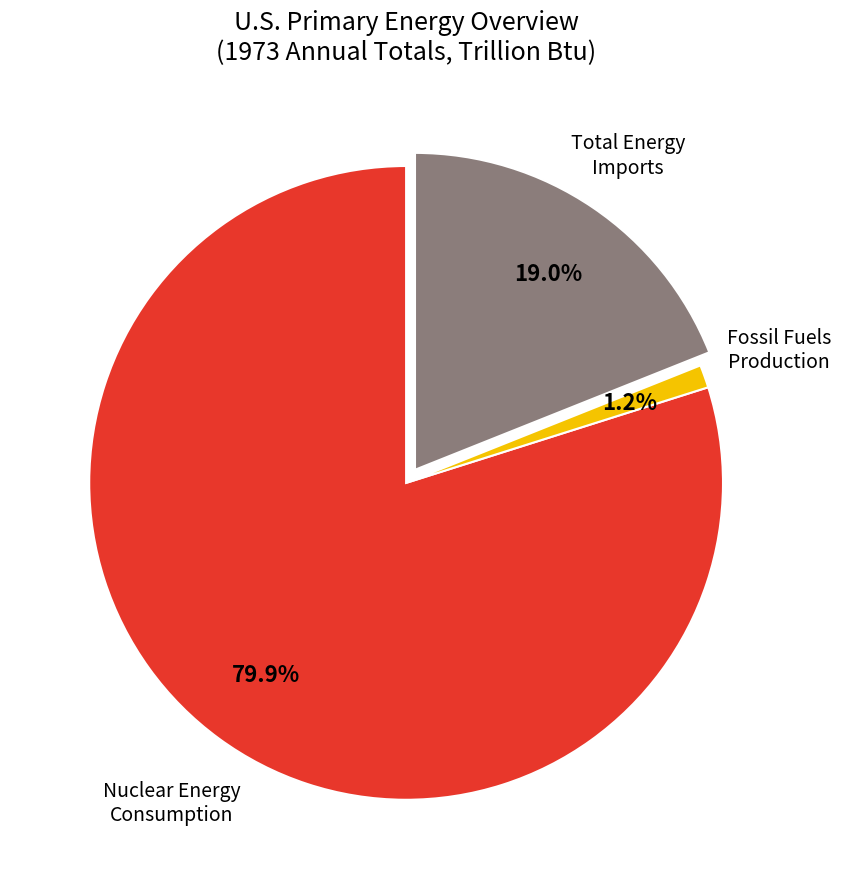

Is there any slice that represents more than half of the pie?

Yes